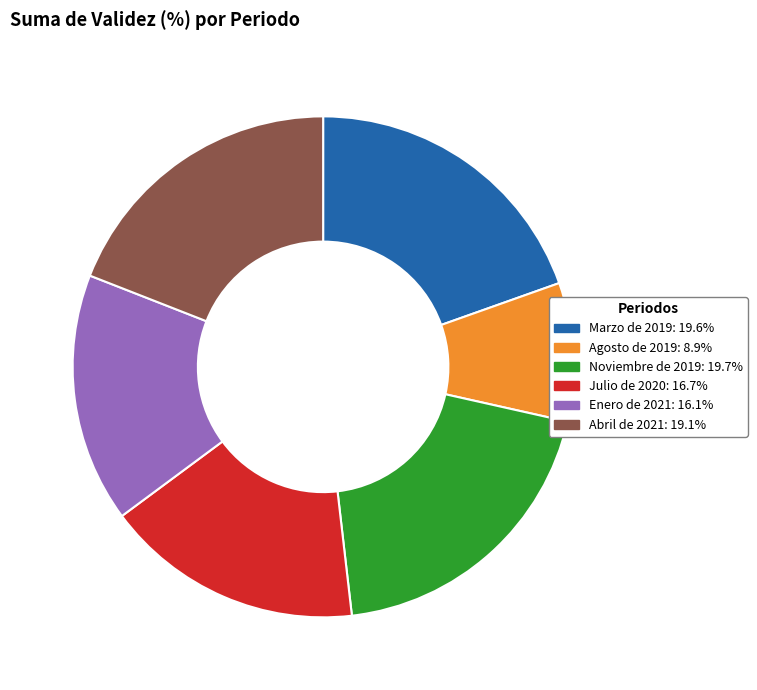

Which slice is the smallest?

Agosto de 2019